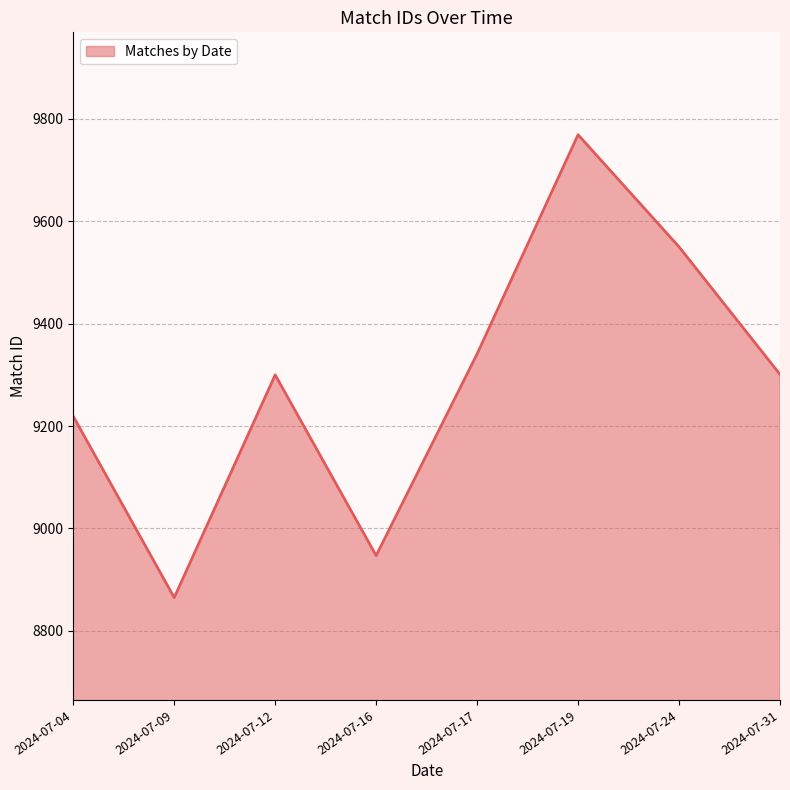

How many interior local valleys (lower than both neighbors) does the data have?

2